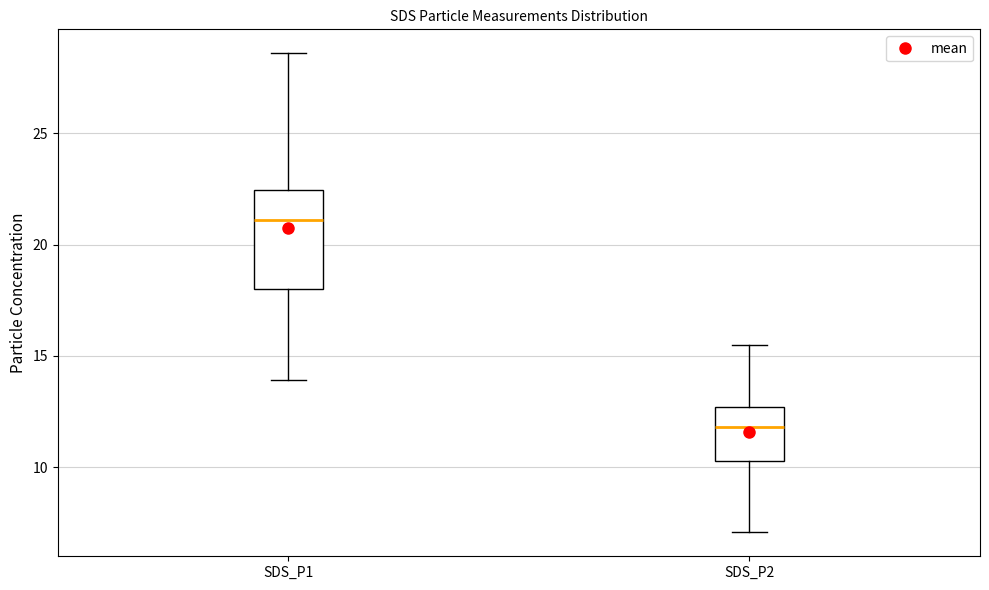

Reading left to right, read every box against the y-axis: the position of its median line, the range the box covers, and the ends of its whiskers. The values are not printed on the chart, so give them approximately, as read against the axis.

SDS_P1: median 21.0, box 18.0 to 22.5, whiskers 14.0 to 28.5
SDS_P2: median 12.0, box 10.5 to 12.5, whiskers 7.0 to 15.5